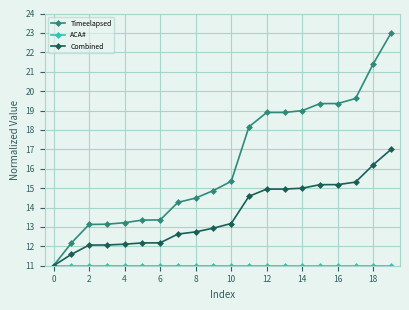

What is the value of the Combined point at the 13th from the left?

14.9